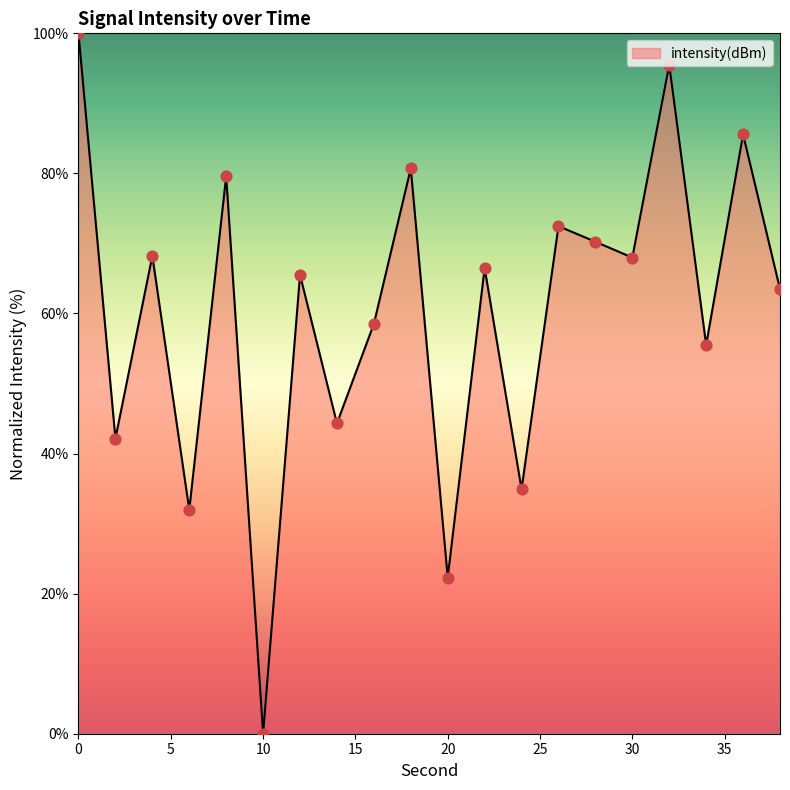

What is the difference between the maximum and minimum values?

100.0